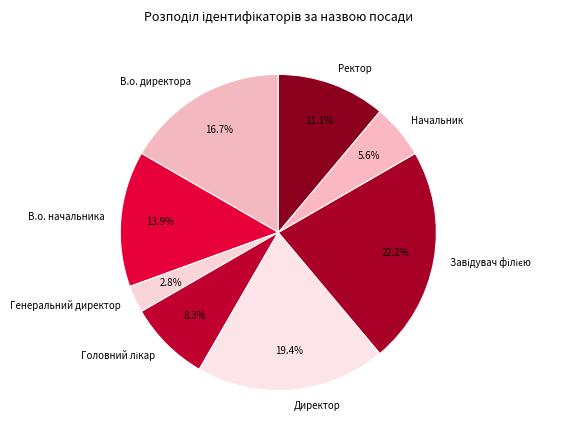

What percentage is NOT represented by В.о. начальника?

86.1%